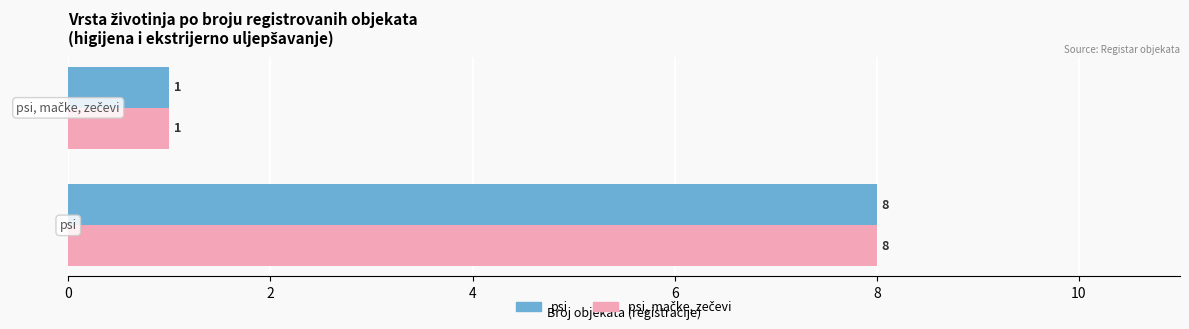

What is the greatest value displayed?

8